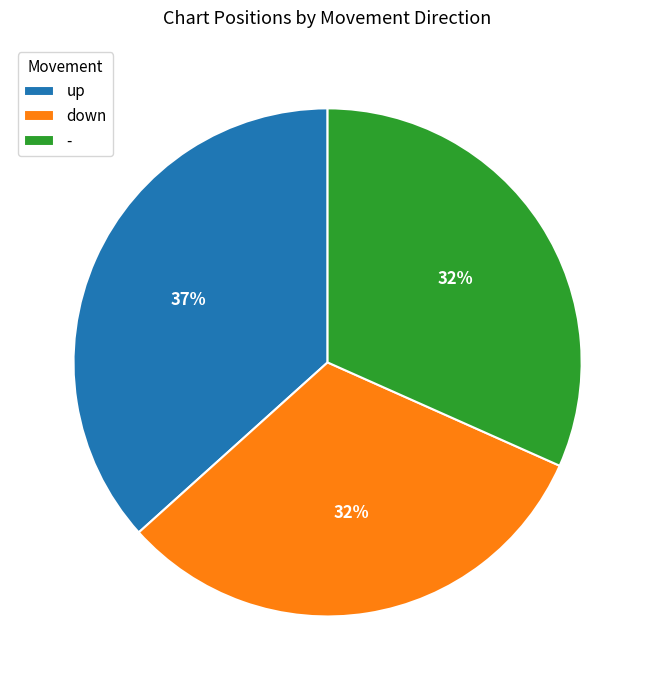

What percentage is the up slice, to the nearest percent?

37%